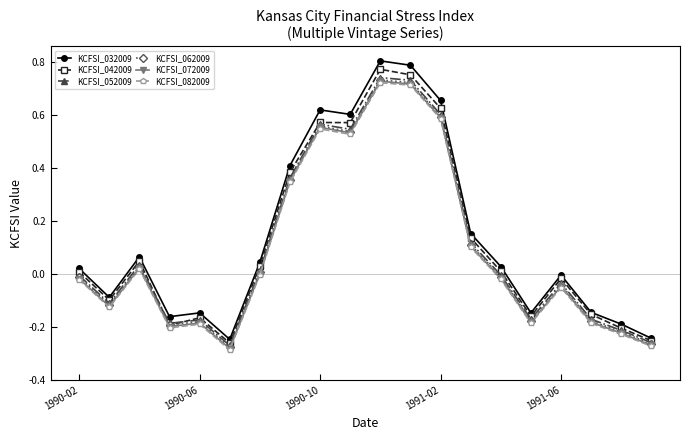

True or false: KCFSI_072009 and KCFSI_032009 intersect in this chart.

False